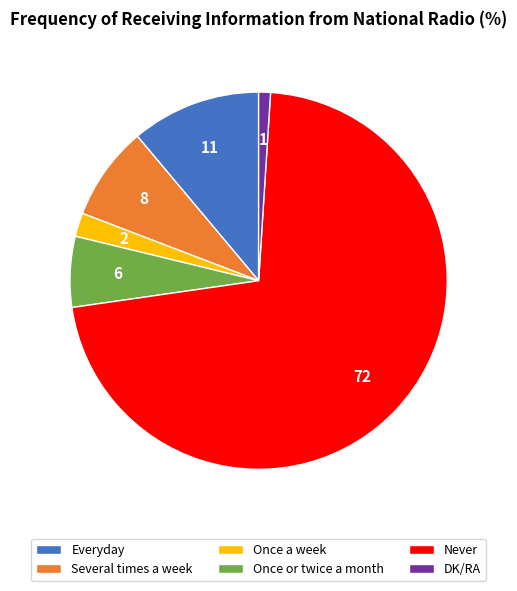

Approximately how many times larger is the value at Several times a week compared to DK/RA?

8.0